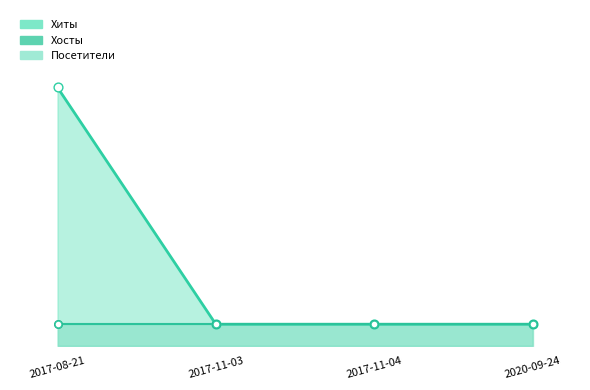

At which category is the sum across all series the highest?

2017-08-21